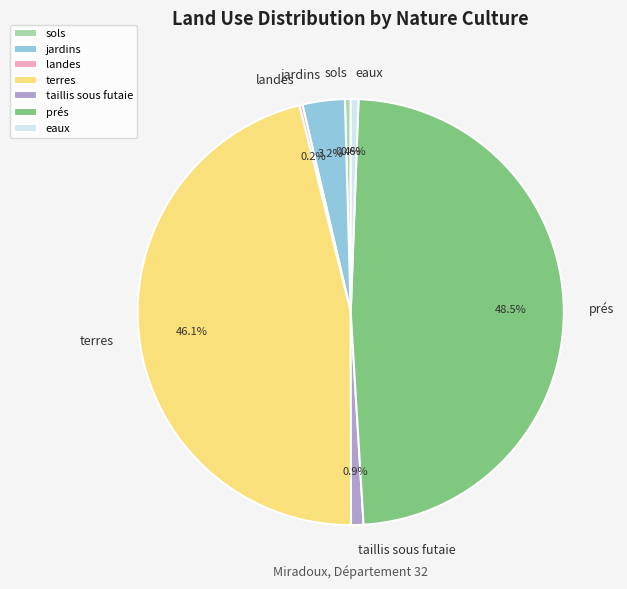

How much of the chart is everything except eaux?

99.4%